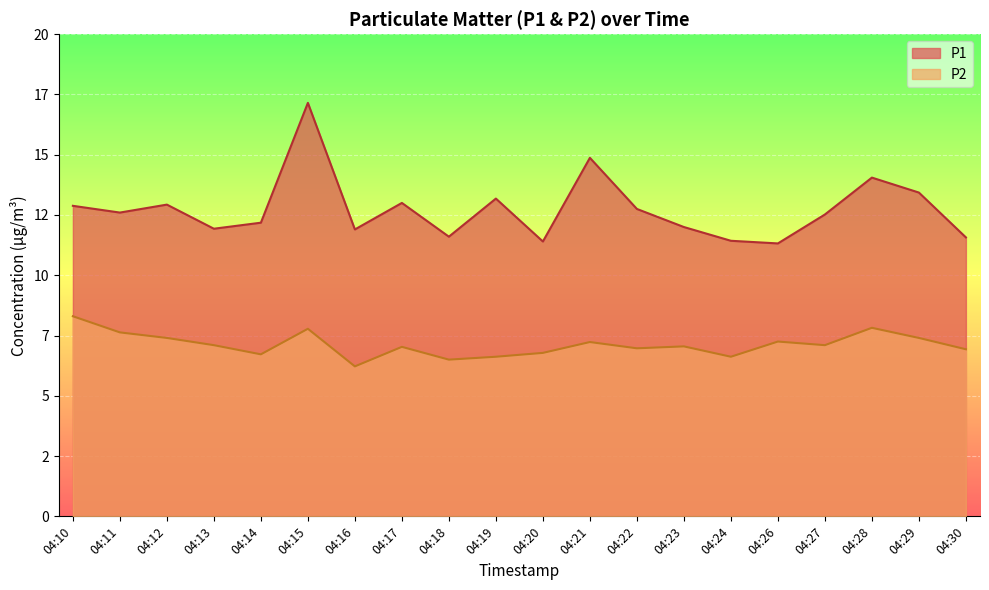

At how many categories does at least one series exceed 13?

5